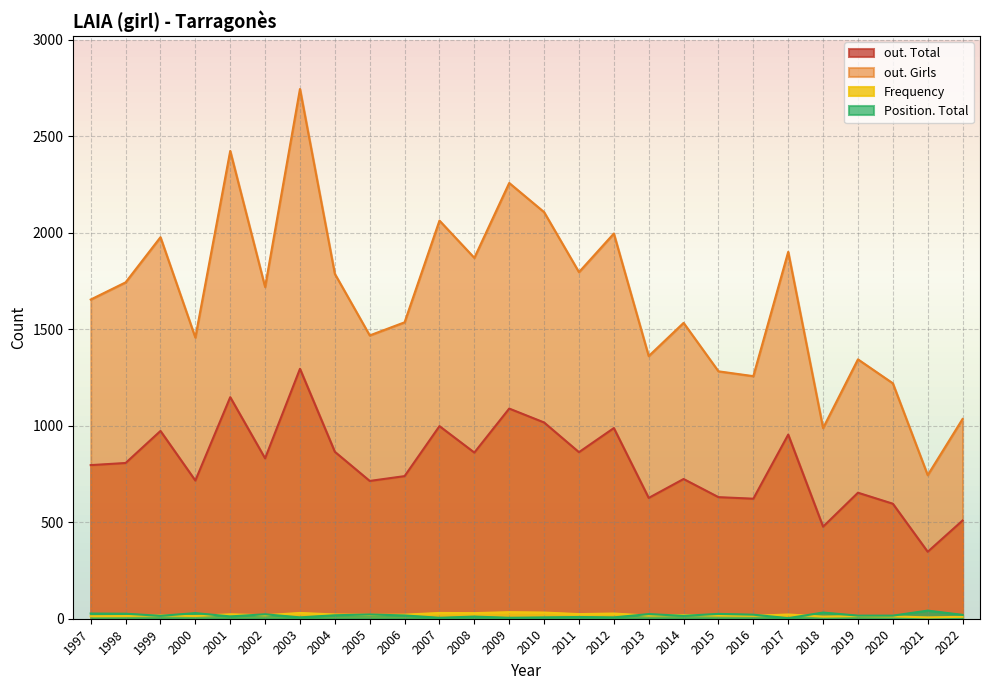

True or false: Frequency and out. Total cross at least once.

False